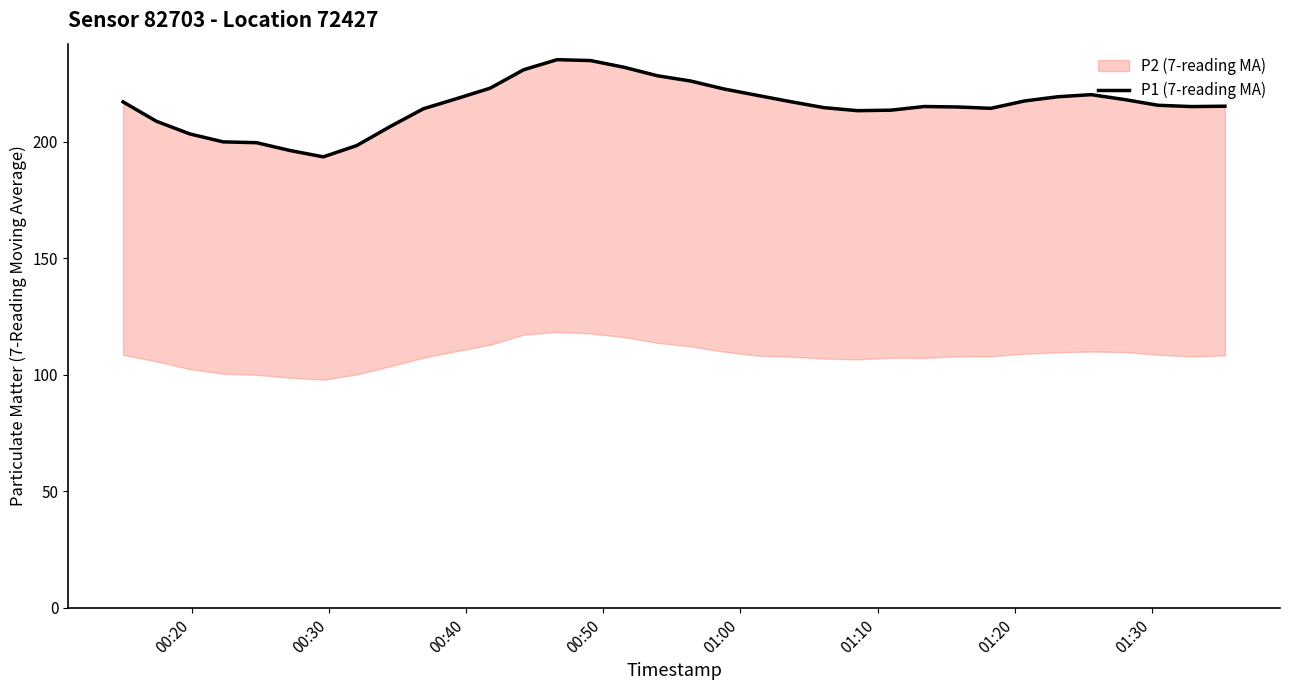

Reading left to right, transcribe all the data shown in this chart.

217.2	208.9	203.4	200.0	199.7	196.3	193.6	198.4	206.6	214.2	218.6	223.1	231.0	235.3	234.9	232.1	228.4	226.1	222.7	220.0	217.3	214.7	213.4	213.6	215.2	215.0	214.4	217.6	219.4	220.3	218.2	215.7	215.2	215.3